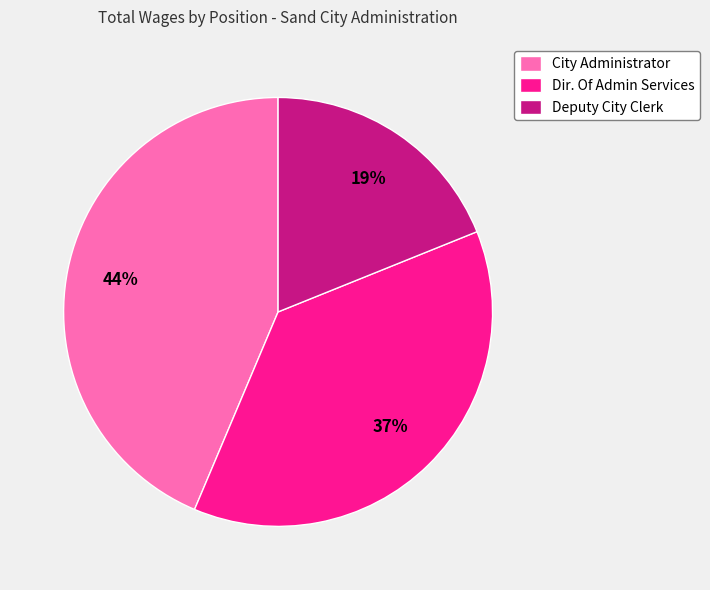

The Deputy City Clerk slice represents 31% of the pie. True or false?

False